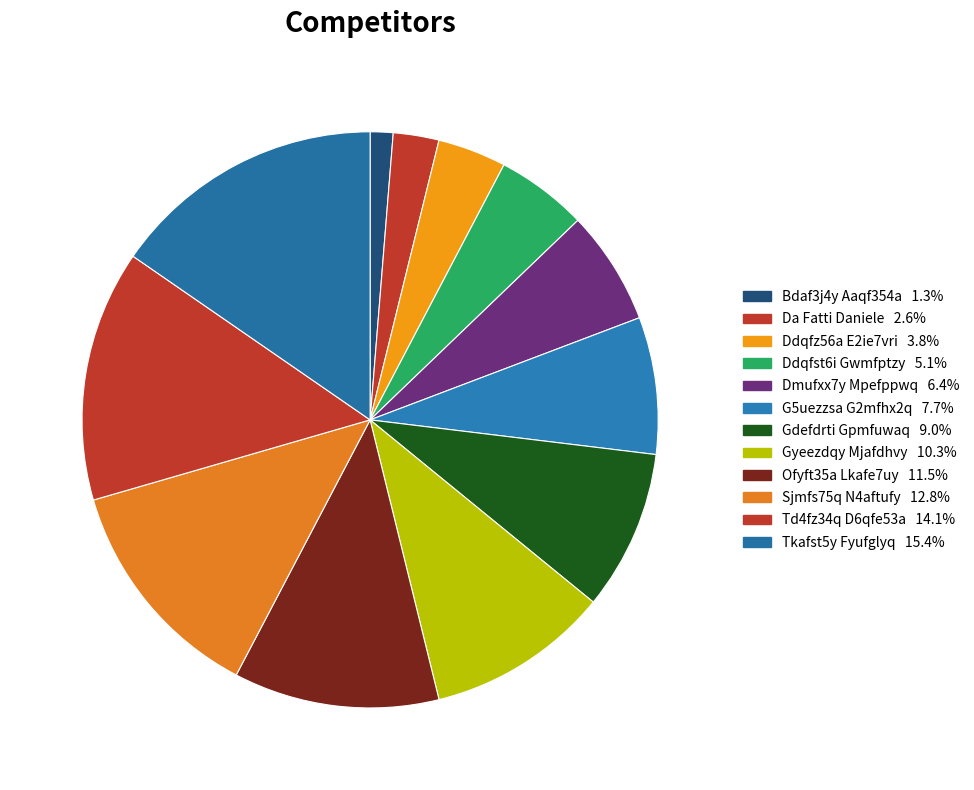

How much of the chart is everything except Bdaf3j4y Aaqf354a?

98.7%